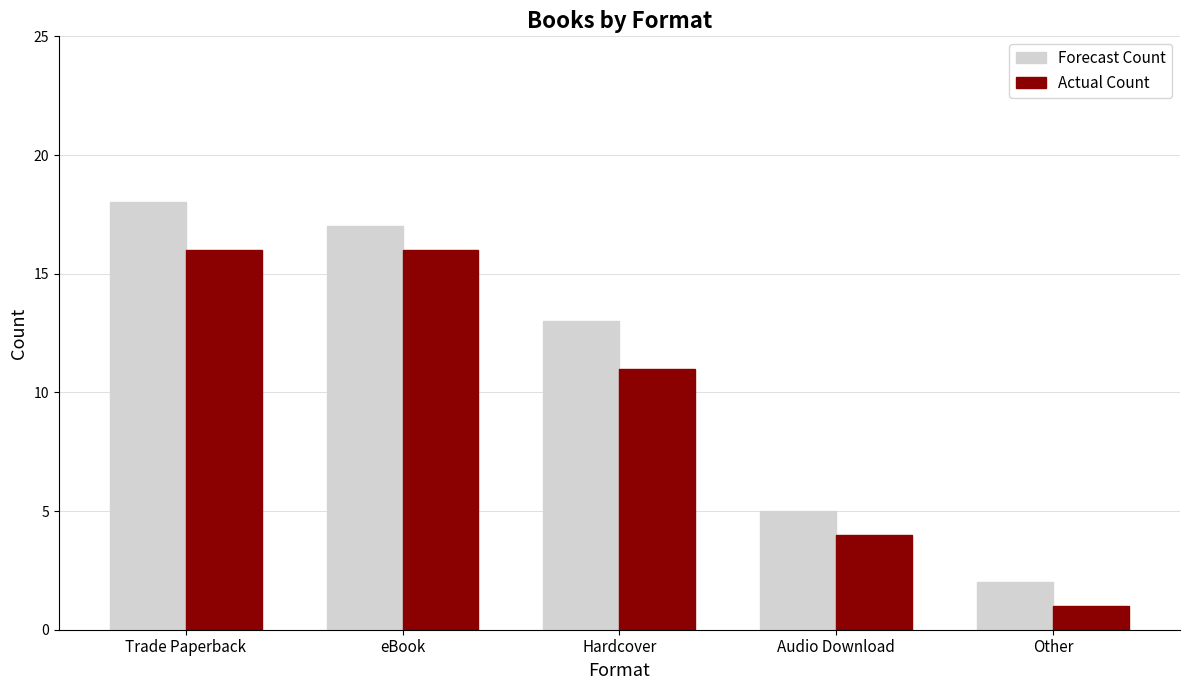

What is the total value across all series at eBook?

33